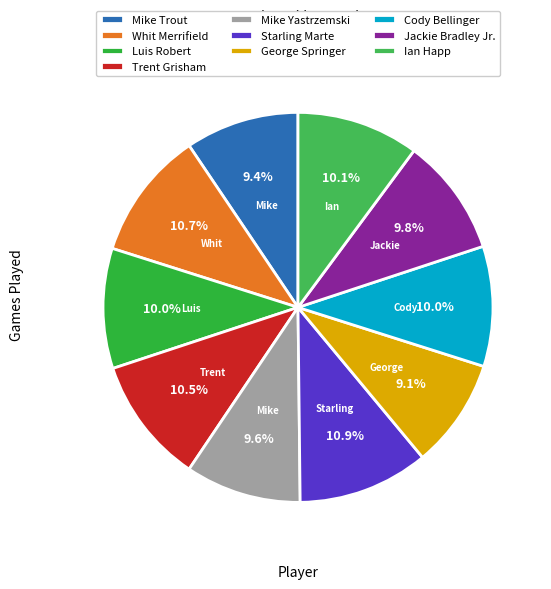

How many slices are in this pie chart?

10